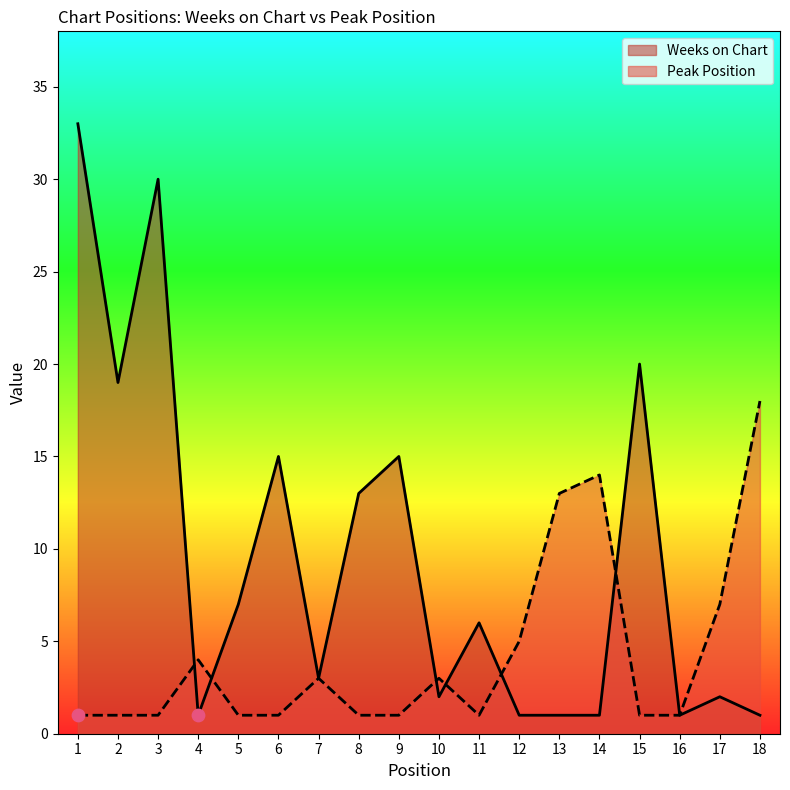

At how many categories does at least one series exceed 21?

2